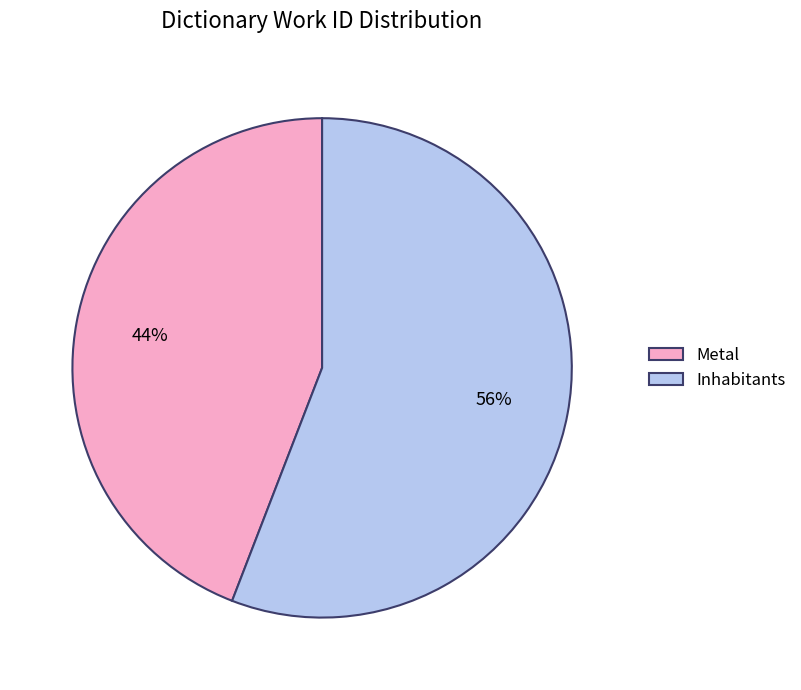

Combined, do Metal and Inhabitants account for over 50%?

Yes